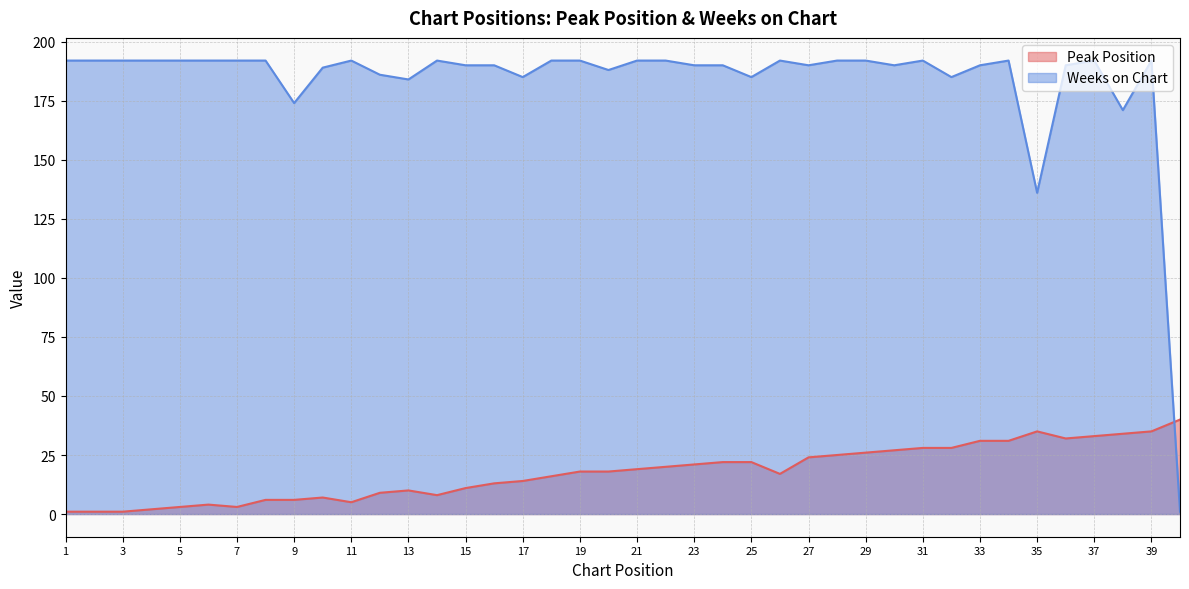

The value of Peak Position at 38 is 47. True or false?

False